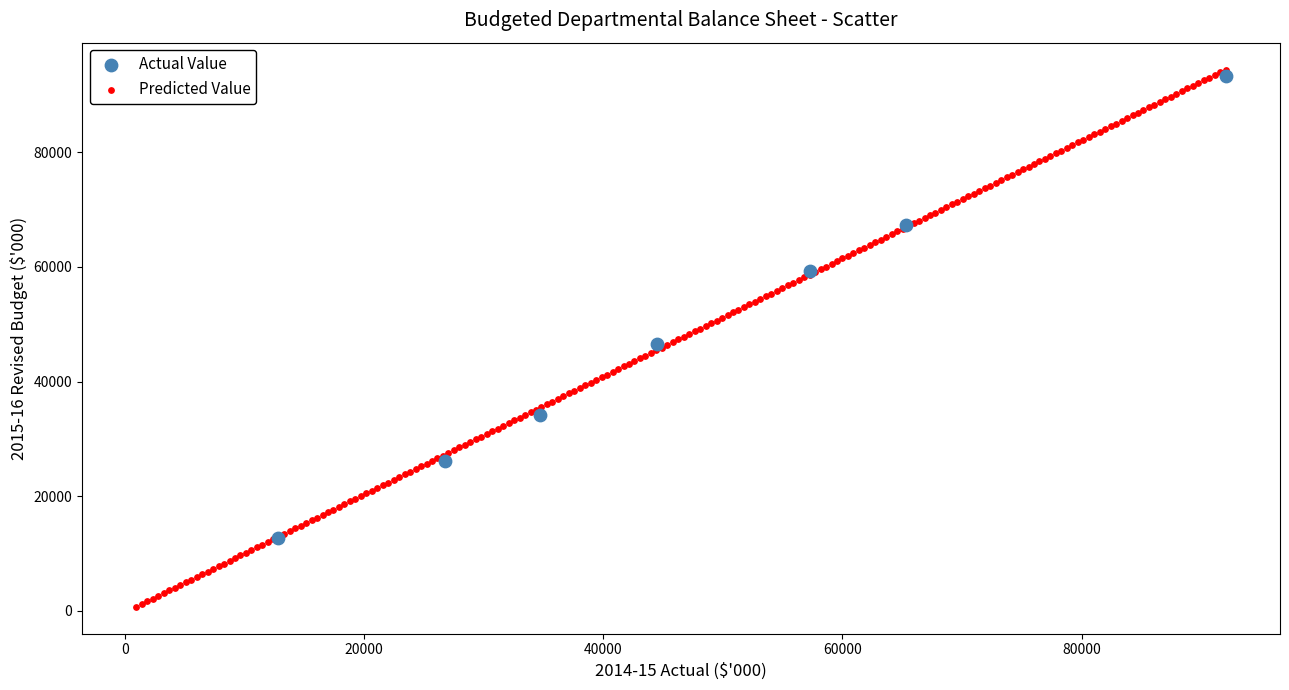

Which series has the widest spread of Y values?

Predicted Value